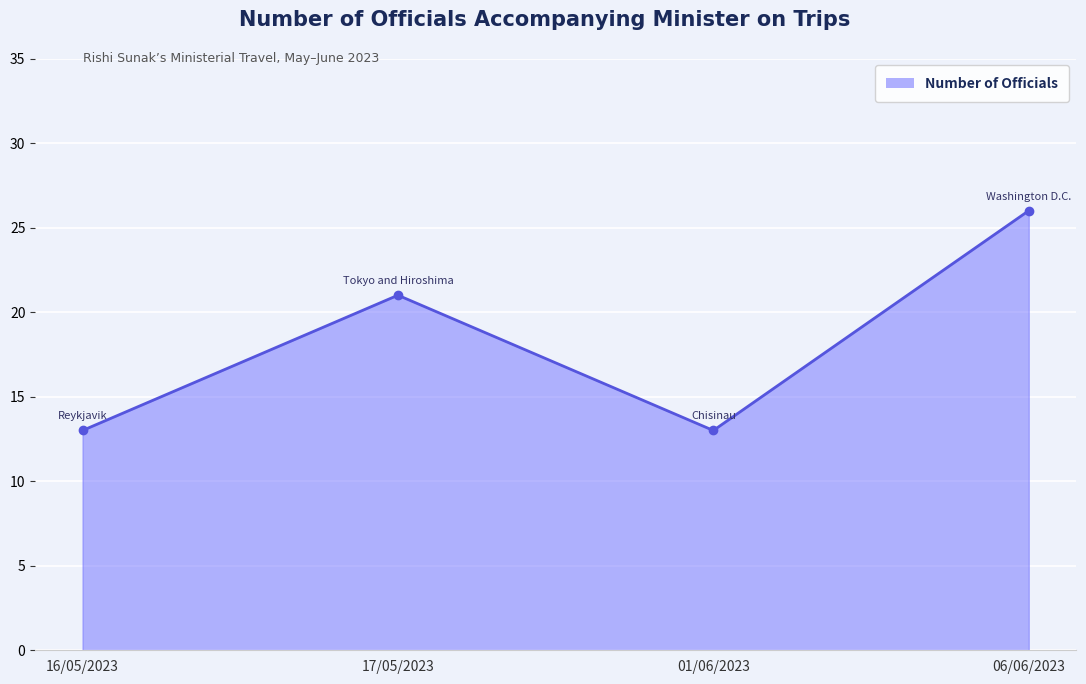

How many interior local peaks (higher than both neighbors) does the data have?

1